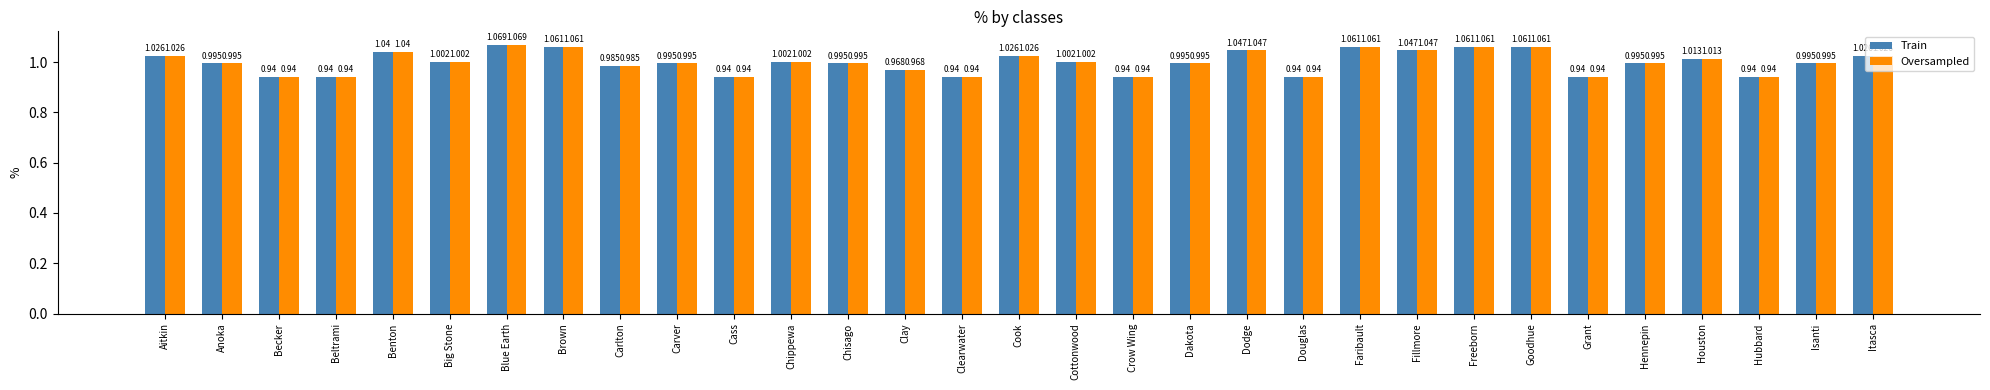

What is the total value across all series at Chisago?

2.0